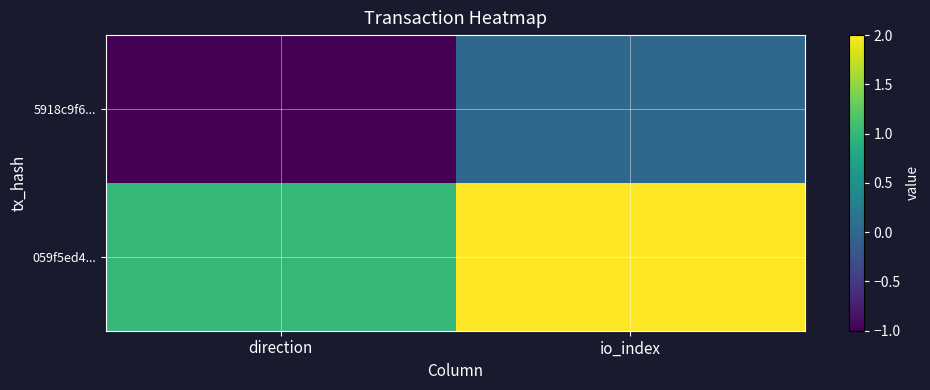

List the series in order of their overall mean, highest first.

059f5ed4..., 5918c9f6...